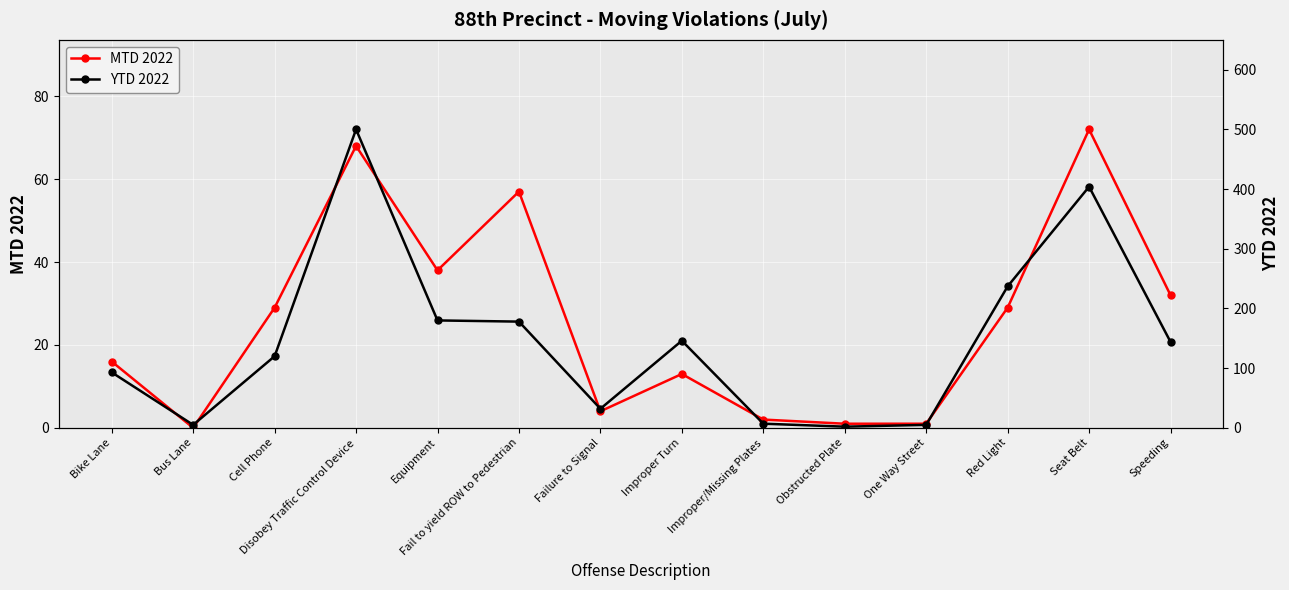

True or false: YTD 2022 and MTD 2022 cross at least once.

False